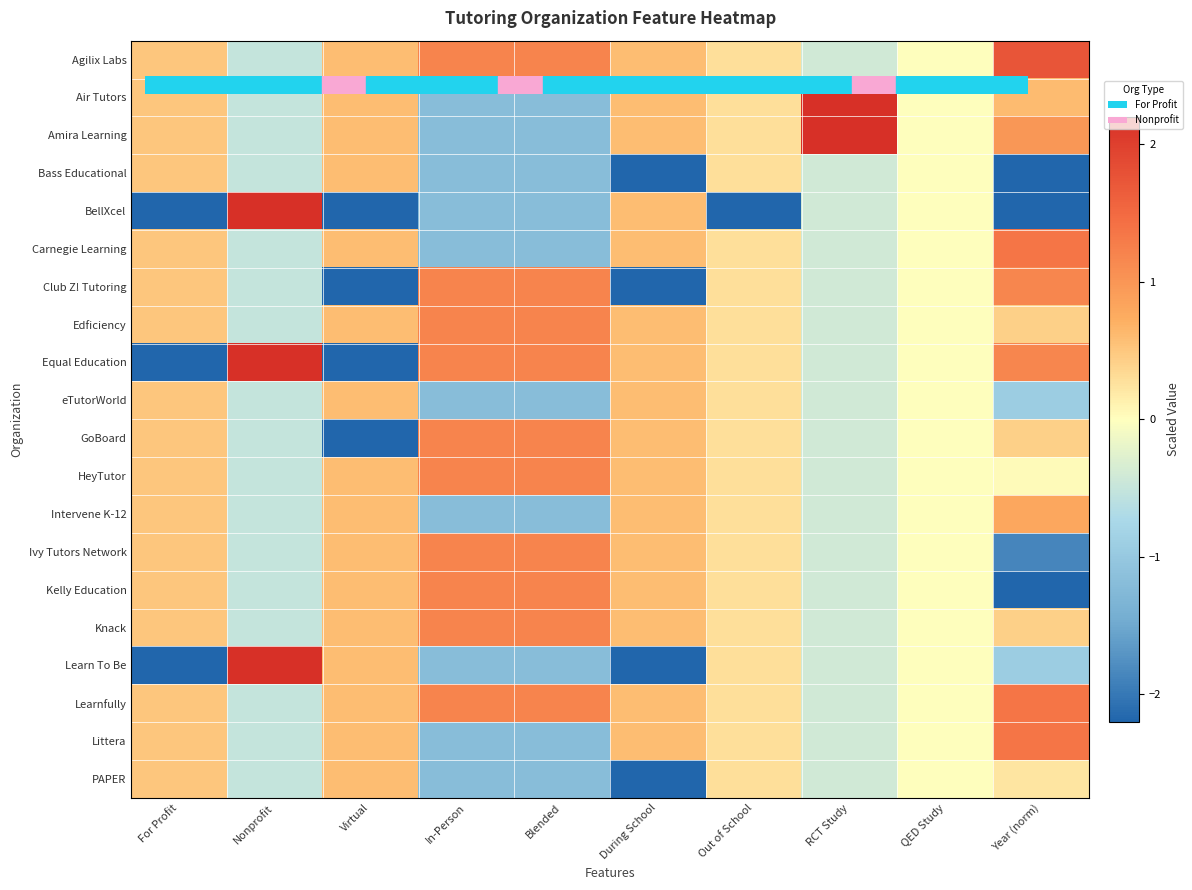

Reading left to right, extract all data points from this chart.

Agilix Labs: For Profit=0.5	Nonprofit=-0.5	Virtual=0.6	In-Person=1.2	Blended=1.2	During School=0.6	Out of School=0.3	RCT Study=-0.4	QED Study=0.0	Year (norm)=1.8
Air Tutors: For Profit=0.5	Nonprofit=-0.5	Virtual=0.6	In-Person=-1.2	Blended=-1.2	During School=0.6	Out of School=0.3	RCT Study=3.6	QED Study=0.0	Year (norm)=0.6
Amira Learning: For Profit=0.5	Nonprofit=-0.5	Virtual=0.6	In-Person=-1.2	Blended=-1.2	During School=0.6	Out of School=0.3	RCT Study=3.6	QED Study=0.0	Year (norm)=1.0
Bass Educational: For Profit=0.5	Nonprofit=-0.5	Virtual=0.6	In-Person=-1.2	Blended=-1.2	During School=-2.4	Out of School=0.3	RCT Study=-0.4	QED Study=0.0	Year (norm)=-2.2
BellXcel: For Profit=-2.9	Nonprofit=2.9	Virtual=-2.4	In-Person=-1.2	Blended=-1.2	During School=0.6	Out of School=-5.2	RCT Study=-0.4	QED Study=0.0	Year (norm)=-4.0
Carnegie Learning: For Profit=0.5	Nonprofit=-0.5	Virtual=0.6	In-Person=-1.2	Blended=-1.2	During School=0.6	Out of School=0.3	RCT Study=-0.4	QED Study=0.0	Year (norm)=1.4
Club Z! Tutoring: For Profit=0.5	Nonprofit=-0.5	Virtual=-2.4	In-Person=1.2	Blended=1.2	During School=-2.4	Out of School=0.3	RCT Study=-0.4	QED Study=0.0	Year (norm)=1.2
Edficiency: For Profit=0.5	Nonprofit=-0.5	Virtual=0.6	In-Person=1.2	Blended=1.2	During School=0.6	Out of School=0.3	RCT Study=-0.4	QED Study=0.0	Year (norm)=0.4
Equal Education: For Profit=-2.9	Nonprofit=2.9	Virtual=-2.4	In-Person=1.2	Blended=1.2	During School=0.6	Out of School=0.3	RCT Study=-0.4	QED Study=0.0	Year (norm)=1.2
eTutorWorld: For Profit=0.5	Nonprofit=-0.5	Virtual=0.6	In-Person=-1.2	Blended=-1.2	During School=0.6	Out of School=0.3	RCT Study=-0.4	QED Study=0.0	Year (norm)=-0.9
GoBoard: For Profit=0.5	Nonprofit=-0.5	Virtual=-2.4	In-Person=1.2	Blended=1.2	During School=0.6	Out of School=0.3	RCT Study=-0.4	QED Study=0.0	Year (norm)=0.4
HeyTutor: For Profit=0.5	Nonprofit=-0.5	Virtual=0.6	In-Person=1.2	Blended=1.2	During School=0.6	Out of School=0.3	RCT Study=-0.4	QED Study=0.0	Year (norm)=0.0
Intervene K-12: For Profit=0.5	Nonprofit=-0.5	Virtual=0.6	In-Person=-1.2	Blended=-1.2	During School=0.6	Out of School=0.3	RCT Study=-0.4	QED Study=0.0	Year (norm)=0.8
Ivy Tutors Network: For Profit=0.5	Nonprofit=-0.5	Virtual=0.6	In-Person=1.2	Blended=1.2	During School=0.6	Out of School=0.3	RCT Study=-0.4	QED Study=0.0	Year (norm)=-1.9
Kelly Education: For Profit=0.5	Nonprofit=-0.5	Virtual=0.6	In-Person=1.2	Blended=1.2	During School=0.6	Out of School=0.3	RCT Study=-0.4	QED Study=0.0	Year (norm)=-2.2
Knack: For Profit=0.5	Nonprofit=-0.5	Virtual=0.6	In-Person=1.2	Blended=1.2	During School=0.6	Out of School=0.3	RCT Study=-0.4	QED Study=0.0	Year (norm)=0.4
Learn To Be: For Profit=-2.9	Nonprofit=2.9	Virtual=0.6	In-Person=-1.2	Blended=-1.2	During School=-2.4	Out of School=0.3	RCT Study=-0.4	QED Study=0.0	Year (norm)=-0.9
Learnfully: For Profit=0.5	Nonprofit=-0.5	Virtual=0.6	In-Person=1.2	Blended=1.2	During School=0.6	Out of School=0.3	RCT Study=-0.4	QED Study=0.0	Year (norm)=1.4
Littera: For Profit=0.5	Nonprofit=-0.5	Virtual=0.6	In-Person=-1.2	Blended=-1.2	During School=0.6	Out of School=0.3	RCT Study=-0.4	QED Study=0.0	Year (norm)=1.4
PAPER: For Profit=0.5	Nonprofit=-0.5	Virtual=0.6	In-Person=-1.2	Blended=-1.2	During School=-2.4	Out of School=0.3	RCT Study=-0.4	QED Study=0.0	Year (norm)=0.2